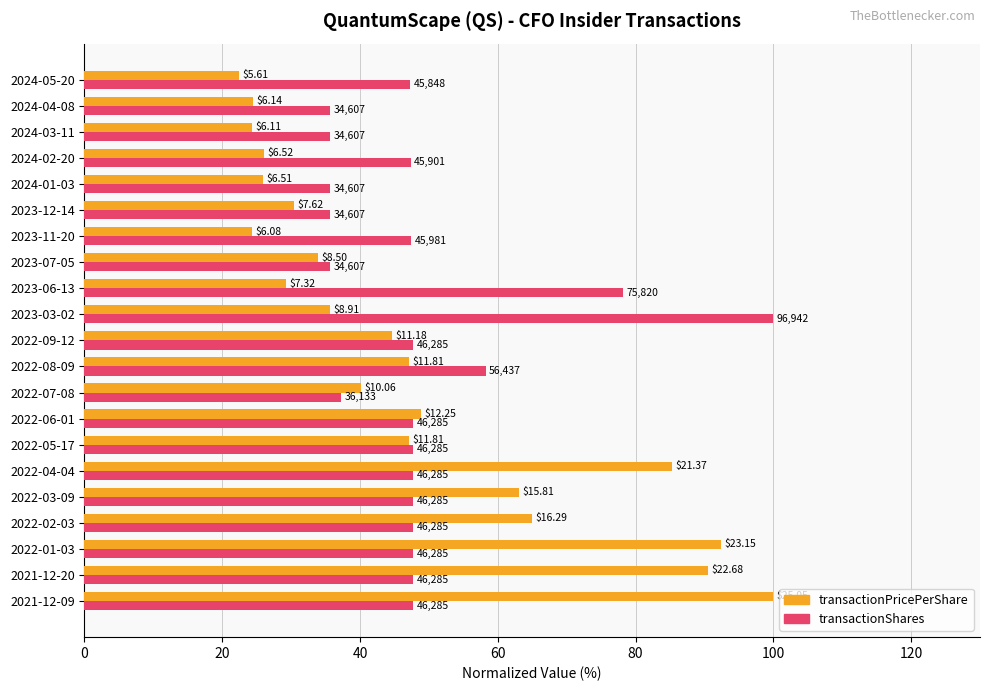

What are all the series names shown in the legend?

transactionPricePerShare, transactionShares